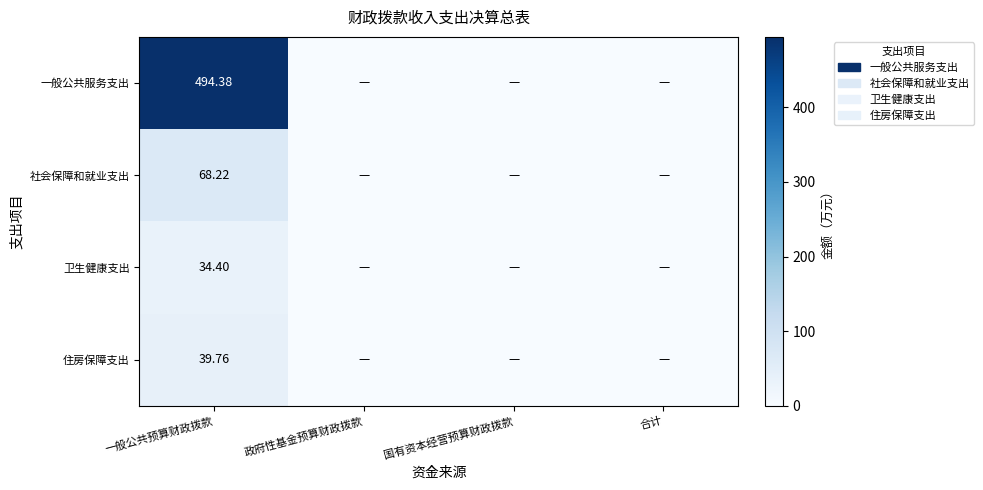

Between 国有资本经营预算财政拨款 and 合计, which is larger?

国有资本经营预算财政拨款